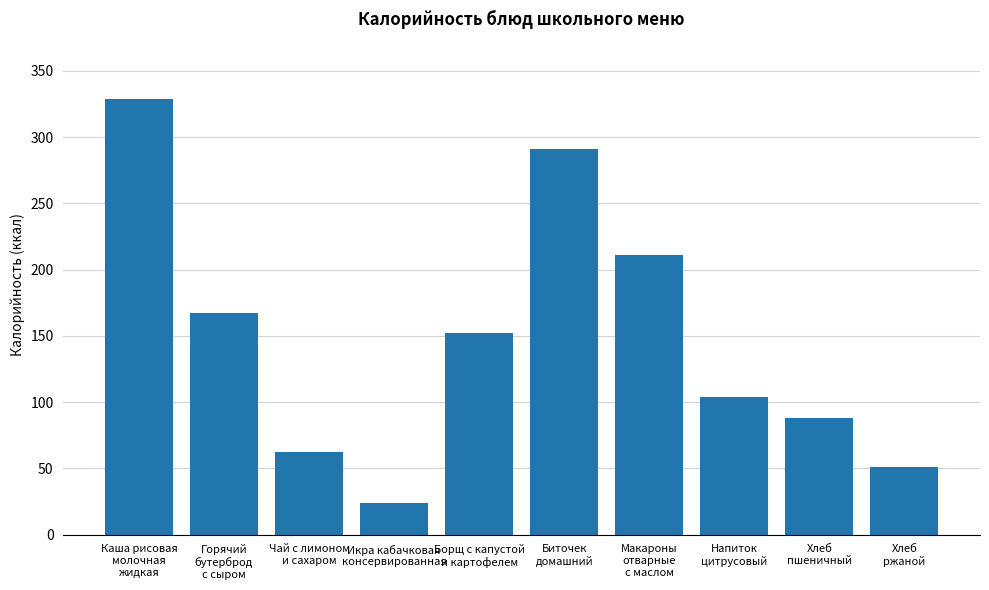

Is it true that the value at Макароны
отварные
с маслом is 324.8?

False